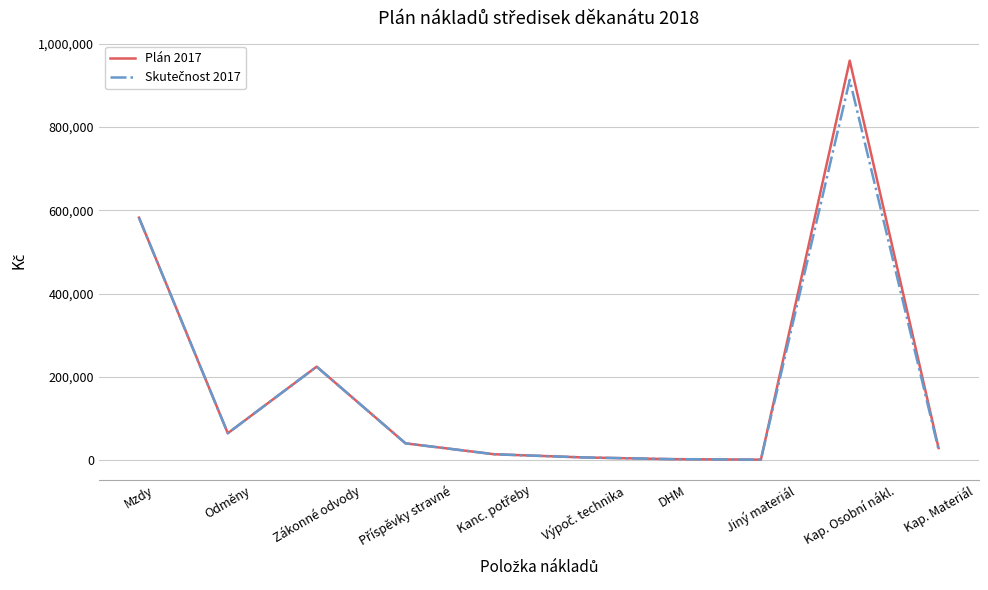

What value does the Plán 2017 series have at Zákonné odvody?

224801.0